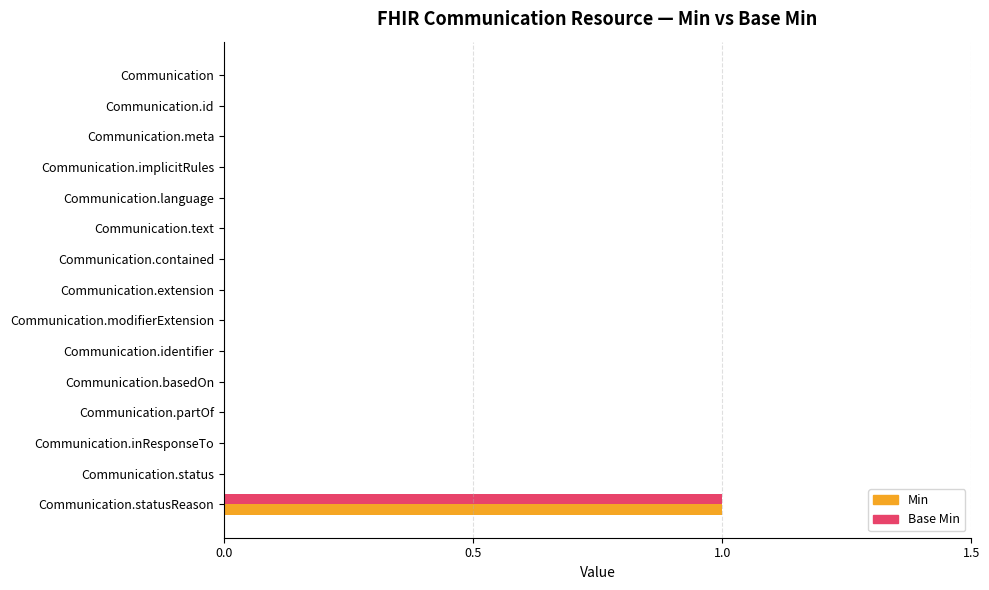

The value of Base Min at Communication.modifierExtension is -1. True or false?

False